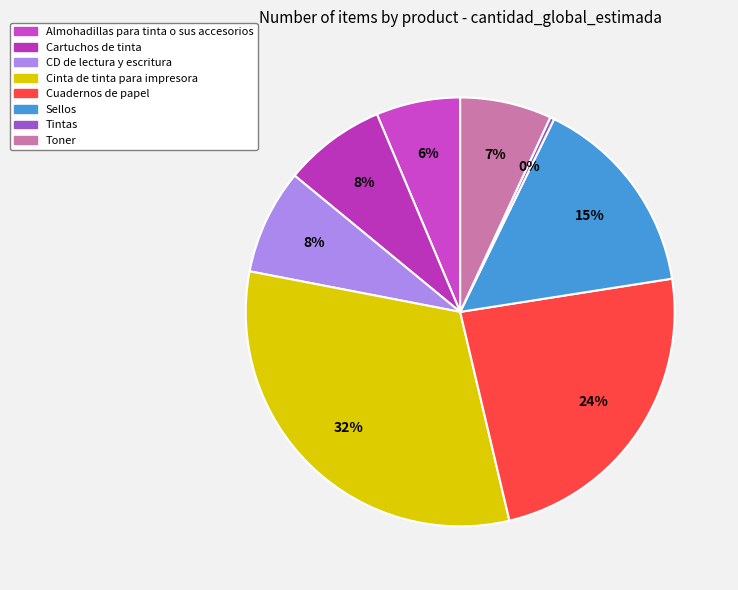

To the nearest percent, what portion does CD de lectura y escritura represent?

8%